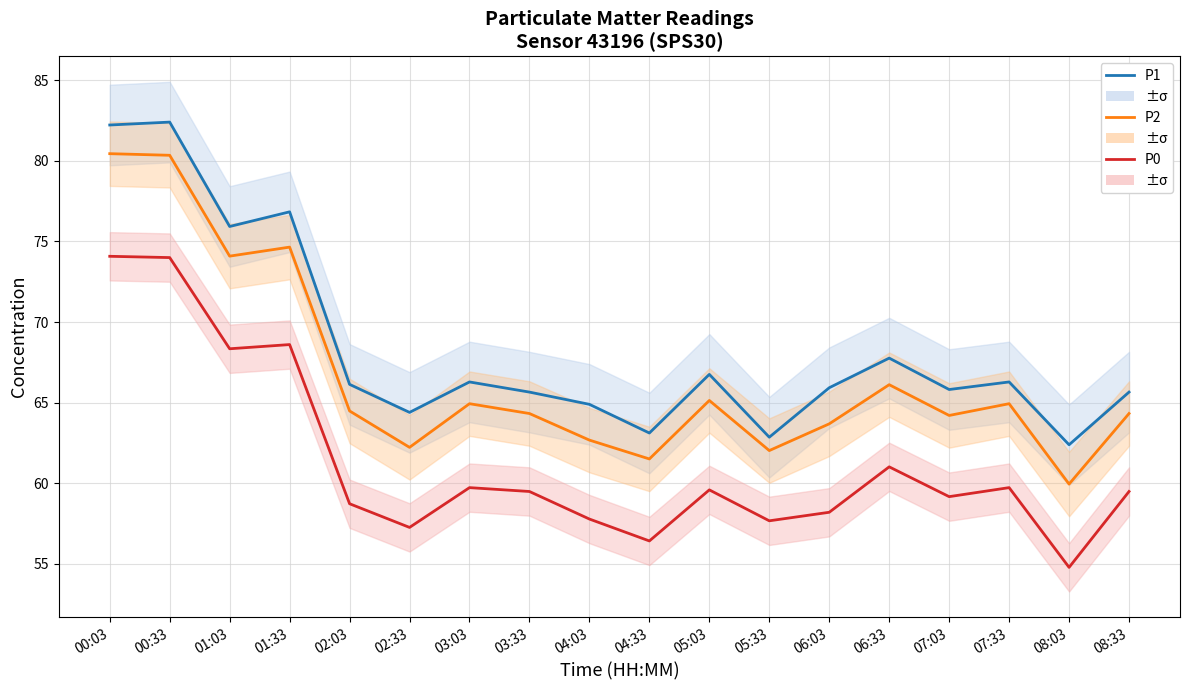

Is it true that P1 equals 63.1 at 04:33?

True